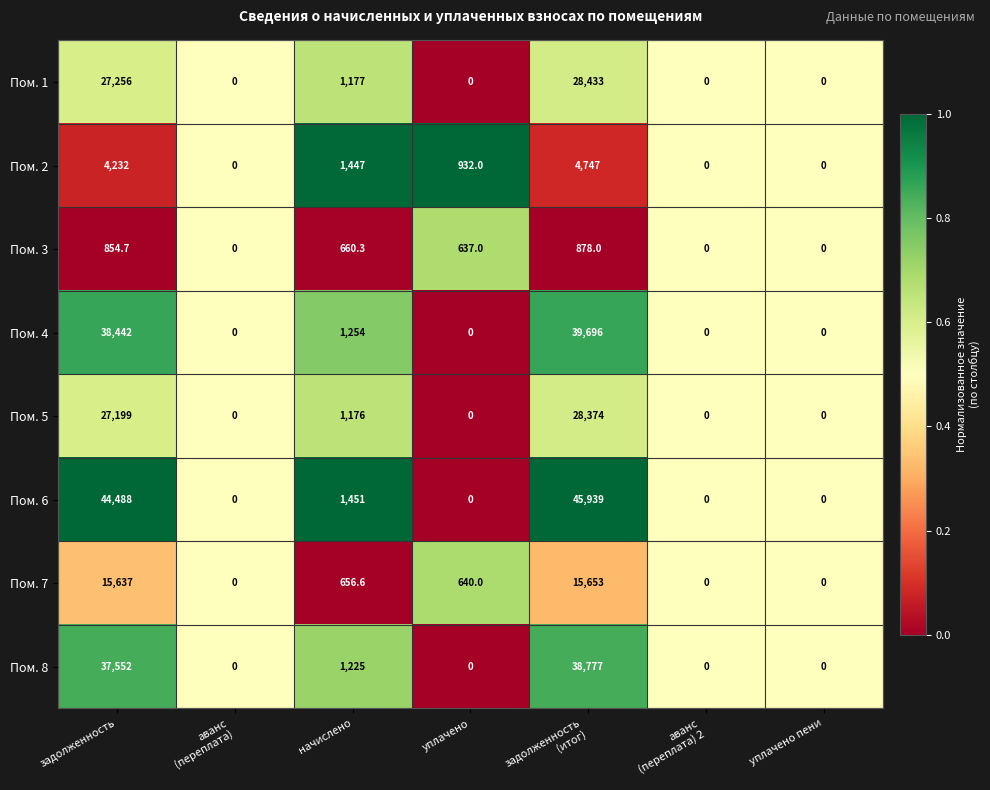

Which series has the largest range (max minus min)?

Пом. 6